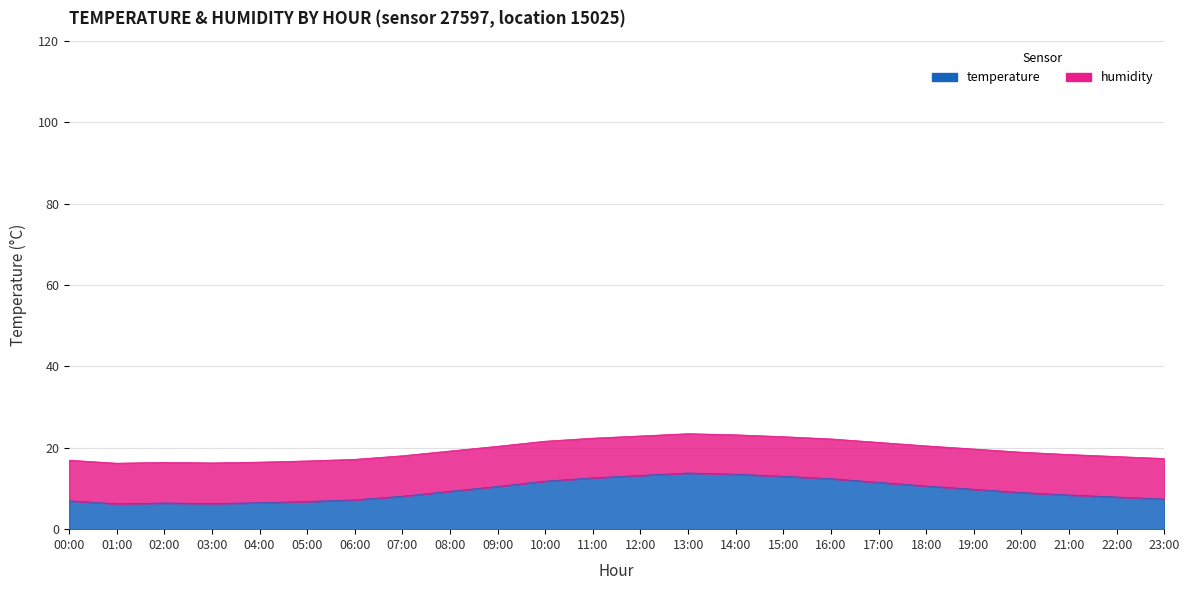

What is the change in value from 07:00 to 12:00?

+5.1